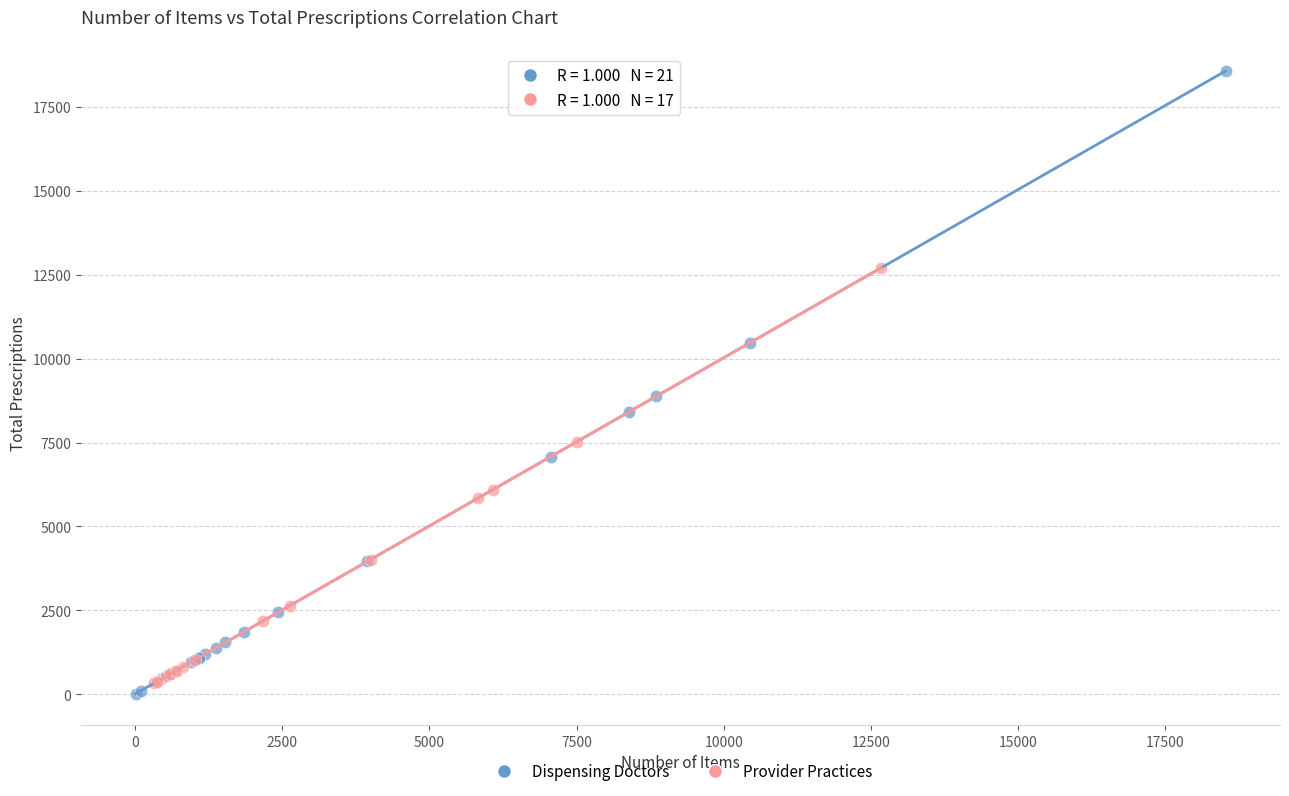

Which series reaches the maximum Y coordinate?

Dispensing Doctors